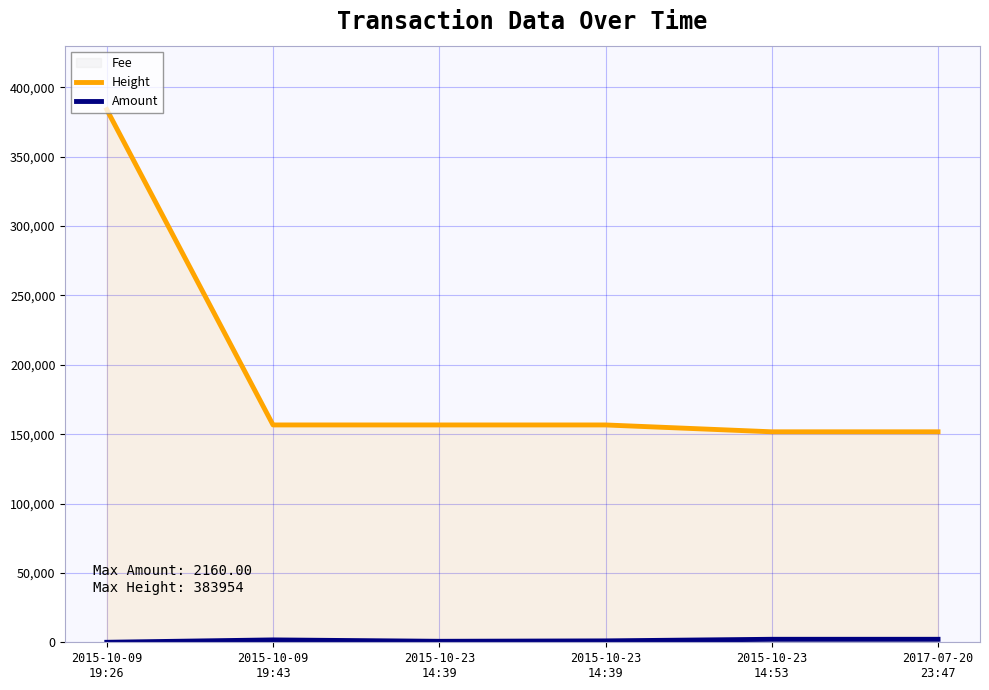

At which category is the sum across all series the highest?

2015-10-09
19:26